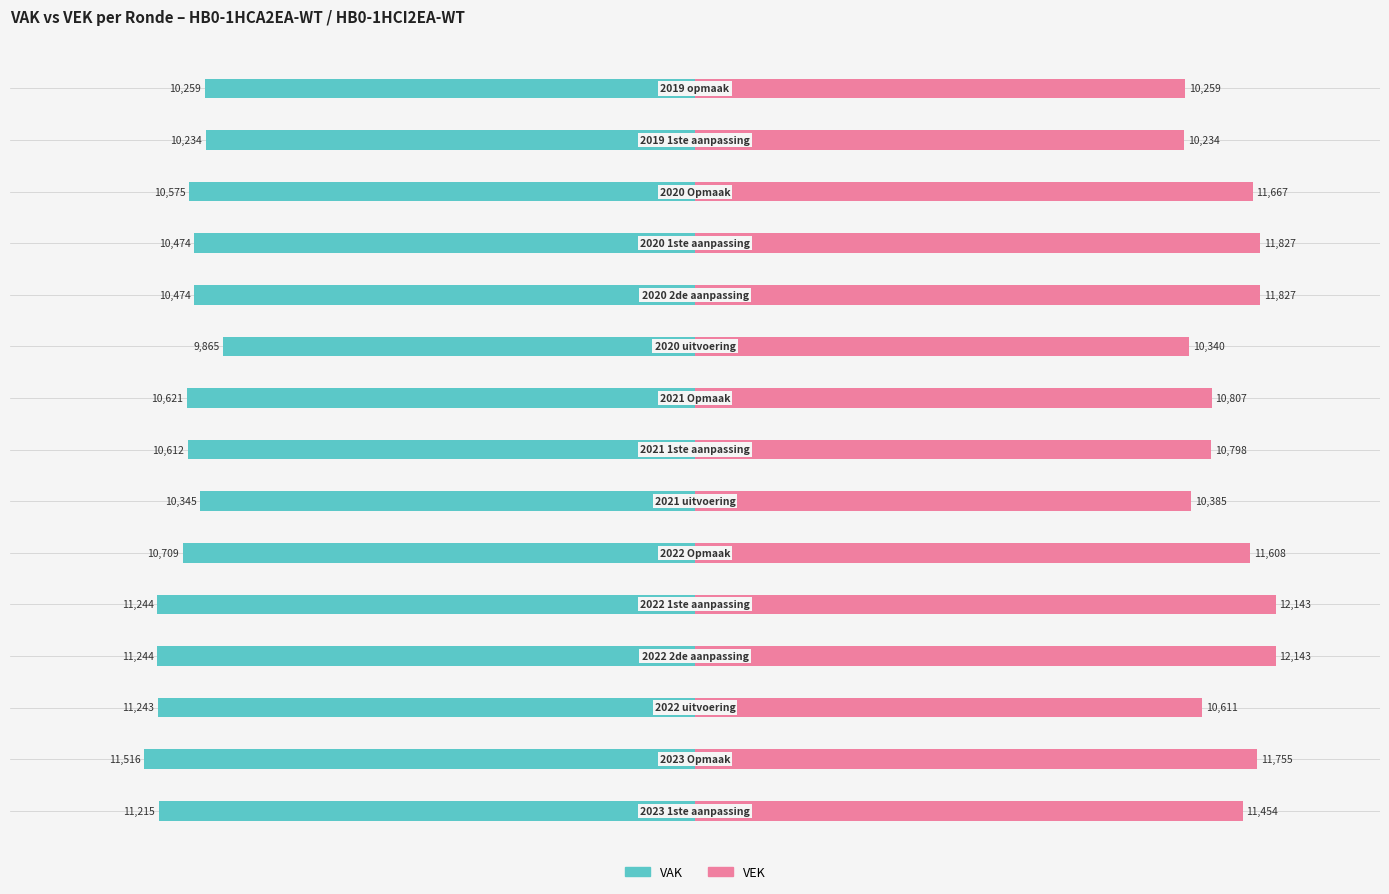

True or false: VEK has a value of 17064 at 11.

False